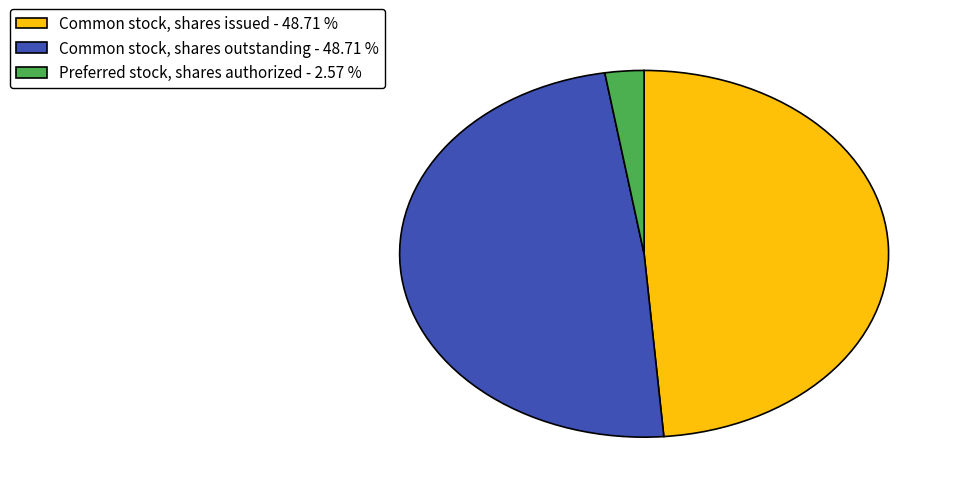

Do Common stock, shares issued - 48.71 % and Common stock, shares outstanding - 48.71 % together represent more than half of the pie?

Yes